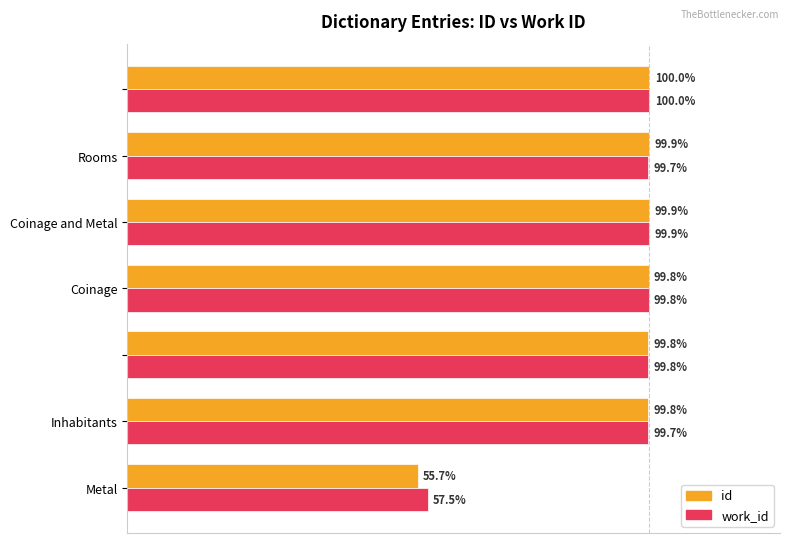

Reading left to right, list all the values displayed in this chart.

id: 0.6	1.0	1.0	1.0	1.0	1.0	1.0
work_id: 0.6	1.0	1.0	1.0	1.0	1.0	1.0